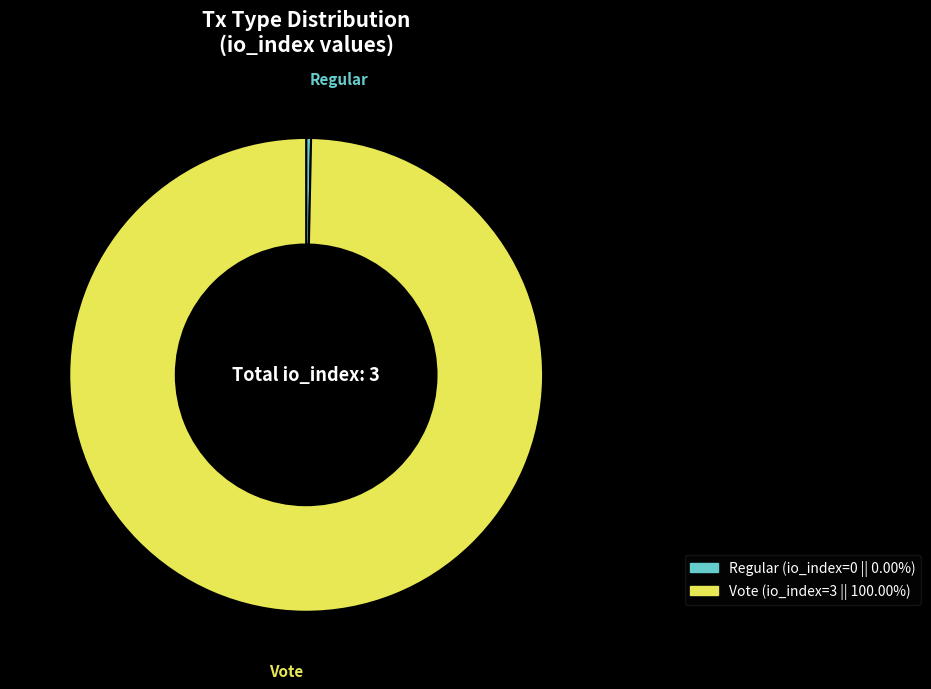

Is it true that Regular is 0% of the pie?

True